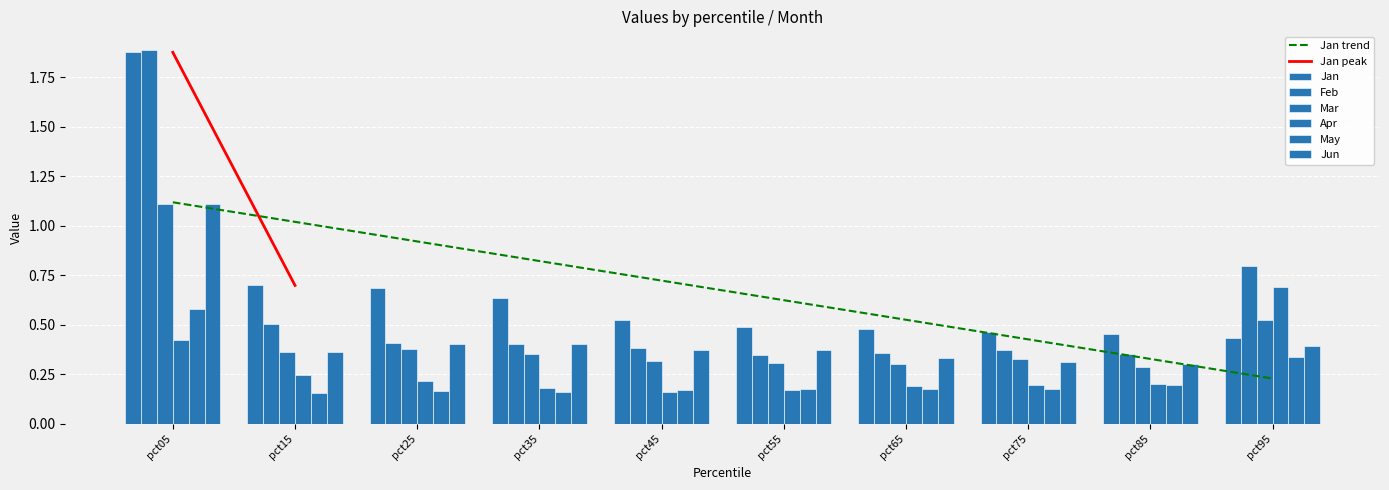

What is the difference between the highest and lowest values at pct05?

1.5